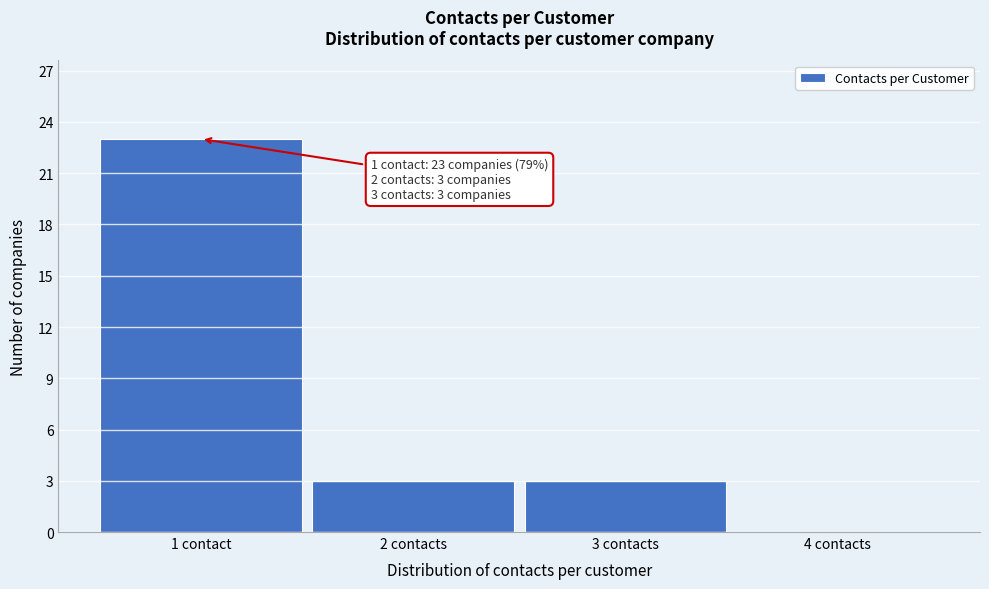

Reading left to right, transcribe all the data shown in this chart.

1 contact=23	2 contacts=3	3 contacts=3	4 contacts=0